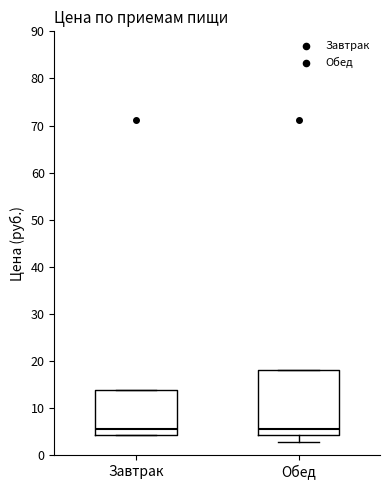

Where does the lower whisker of the box for Обед end on the y-axis? The values are not printed on the chart, so give them approximately, as read against the axis.

3